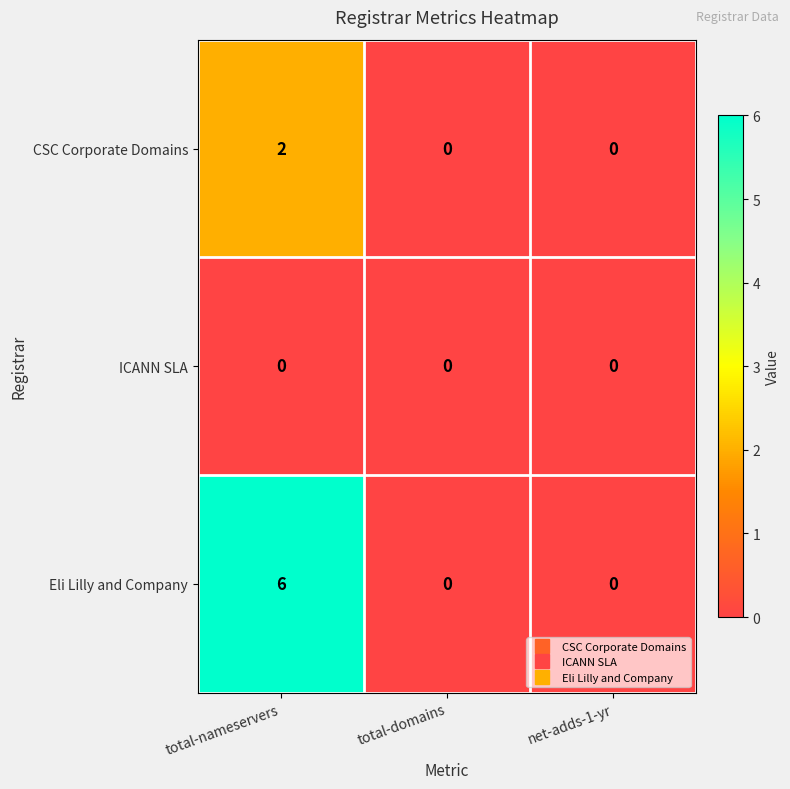

True or false: ICANN SLA has a value of 0 at total-domains.

True